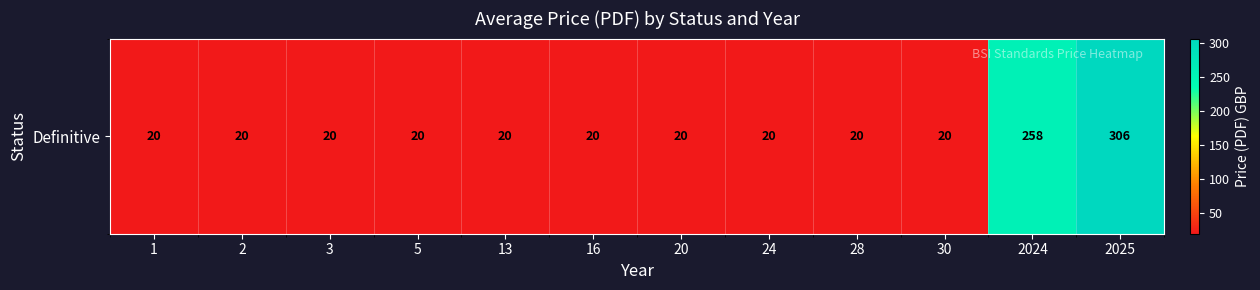

Rank the categories by value from lowest to highest.

1, 2, 3, 5, 13, 16, 20, 24, 28, 30, 2024, 2025